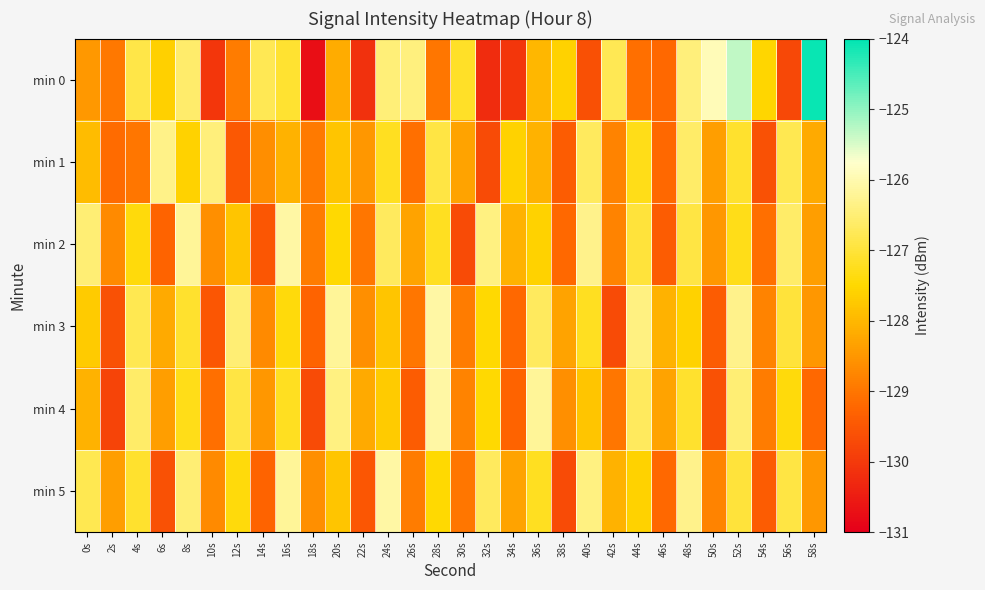

Reading left to right, what are all the values shown in this chart?

min 0: 0s=-128.5	2s=-129.0	4s=-126.9	6s=-127.6	8s=-126.6	10s=-130.1	12s=-128.9	14s=-126.8	16s=-127.1	18s=-130.7	20s=-128.2	22s=-130.1	24s=-126.5	26s=-126.4	28s=-129.0	30s=-127.1	32s=-130.2	34s=-130.1	36s=-128.0	38s=-127.6	40s=-129.6	42s=-126.8	44s=-129.1	46s=-129.2	48s=-126.4	50s=-125.9	52s=-125.3	54s=-127.5	56s=-129.8	58s=-124.1
min 1: 0s=-127.9	2s=-129.2	4s=-129.0	6s=-126.3	8s=-127.6	10s=-126.5	12s=-129.5	14s=-128.6	16s=-128.1	18s=-128.9	20s=-127.8	22s=-128.5	24s=-127.2	26s=-129.1	28s=-126.9	30s=-128.3	32s=-129.7	34s=-127.6	36s=-128.1	38s=-129.4	40s=-126.7	42s=-128.8	44s=-127.3	46s=-129.2	48s=-126.6	50s=-128.4	52s=-127.1	54s=-129.6	56s=-126.8	58s=-128.2
min 2: 0s=-126.5	2s=-128.7	4s=-127.4	6s=-129.3	8s=-126.2	10s=-128.6	12s=-127.8	14s=-129.5	16s=-126.1	18s=-128.9	20s=-127.5	22s=-129.0	24s=-126.7	26s=-128.3	28s=-127.2	30s=-129.7	32s=-126.4	34s=-128.1	36s=-127.6	38s=-129.2	40s=-126.3	42s=-128.8	44s=-127.0	46s=-129.4	48s=-126.9	50s=-128.5	52s=-127.3	54s=-129.1	56s=-126.6	58s=-128.4
min 3: 0s=-127.7	2s=-129.6	4s=-126.8	6s=-128.2	8s=-127.1	10s=-129.5	12s=-126.5	14s=-128.7	16s=-127.4	18s=-129.3	20s=-126.2	22s=-128.6	24s=-127.8	26s=-129.0	28s=-126.1	30s=-128.9	32s=-127.5	34s=-129.2	36s=-126.7	38s=-128.3	40s=-127.2	42s=-129.7	44s=-126.4	46s=-128.1	48s=-127.6	50s=-129.4	52s=-126.3	54s=-128.8	56s=-127.0	58s=-128.5
min 4: 0s=-128.1	2s=-129.8	4s=-126.6	6s=-128.4	8s=-127.3	10s=-129.1	12s=-126.9	14s=-128.5	16s=-127.2	18s=-129.7	20s=-126.4	22s=-128.2	24s=-127.7	26s=-129.4	28s=-126.1	30s=-128.8	32s=-127.5	34s=-129.3	36s=-126.2	38s=-128.6	40s=-127.8	42s=-129.0	44s=-126.7	46s=-128.3	48s=-127.1	50s=-129.6	52s=-126.5	54s=-128.9	56s=-127.4	58s=-129.2
min 5: 0s=-126.8	2s=-128.4	4s=-127.1	6s=-129.6	8s=-126.5	10s=-128.7	12s=-127.4	14s=-129.3	16s=-126.2	18s=-128.6	20s=-127.8	22s=-129.5	24s=-126.1	26s=-128.9	28s=-127.5	30s=-129.0	32s=-126.7	34s=-128.3	36s=-127.2	38s=-129.7	40s=-126.4	42s=-128.1	44s=-127.6	46s=-129.2	48s=-126.3	50s=-128.8	52s=-127.0	54s=-129.4	56s=-126.9	58s=-128.5